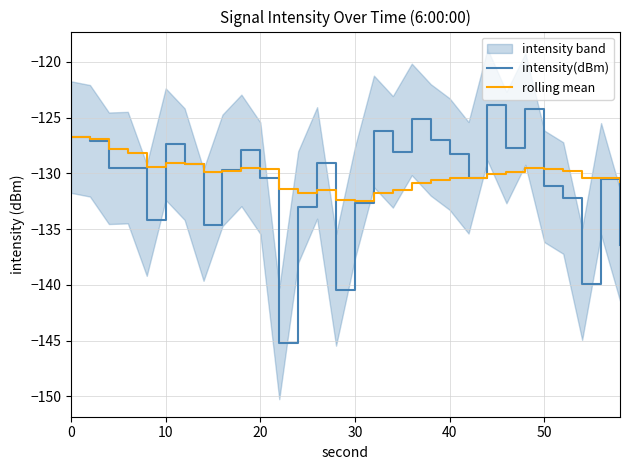

True or false: rolling mean has more than 0 points higher than both neighbors.

True